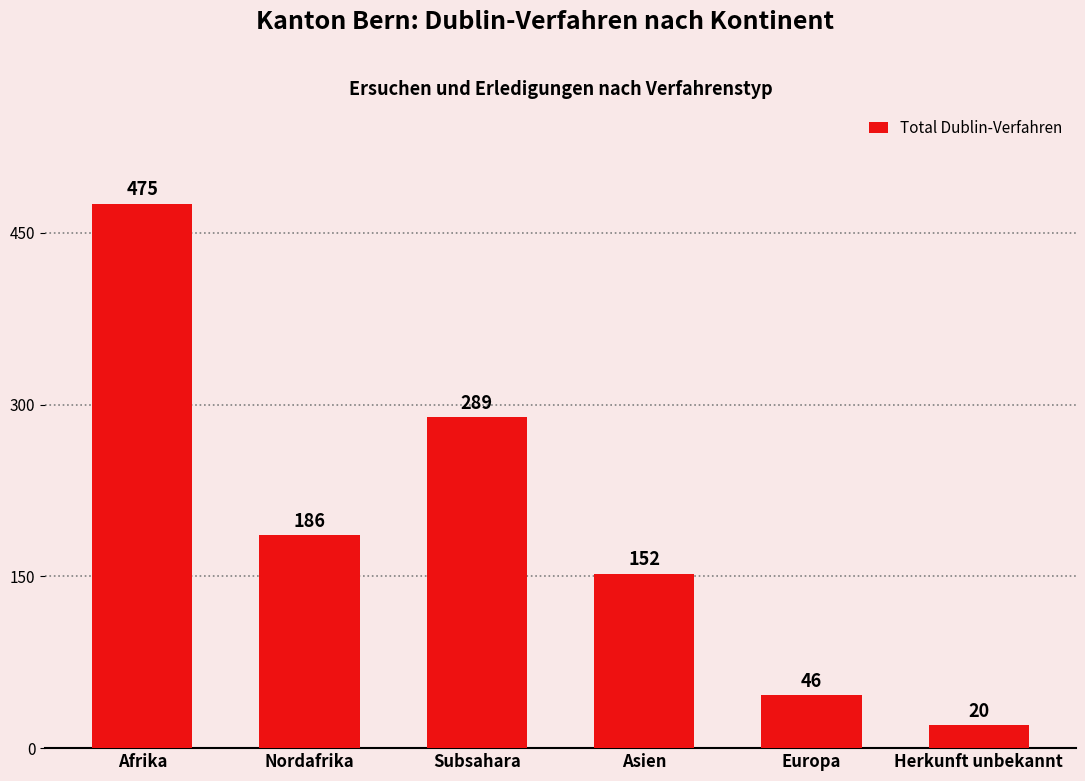

What is the label of the 1st bar from the left?

Afrika